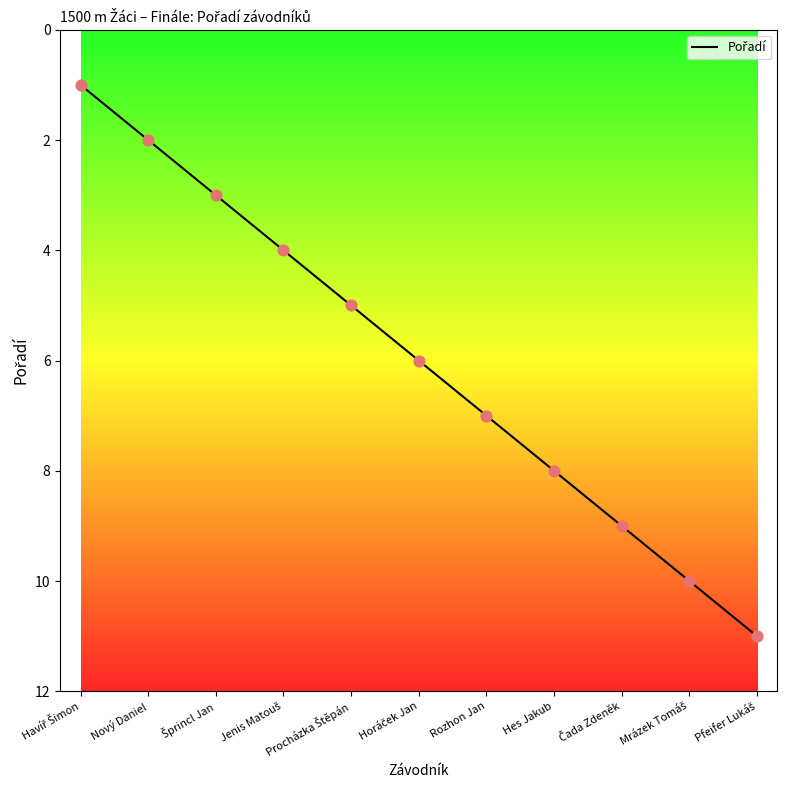

What is the maximum value shown in the chart?

11